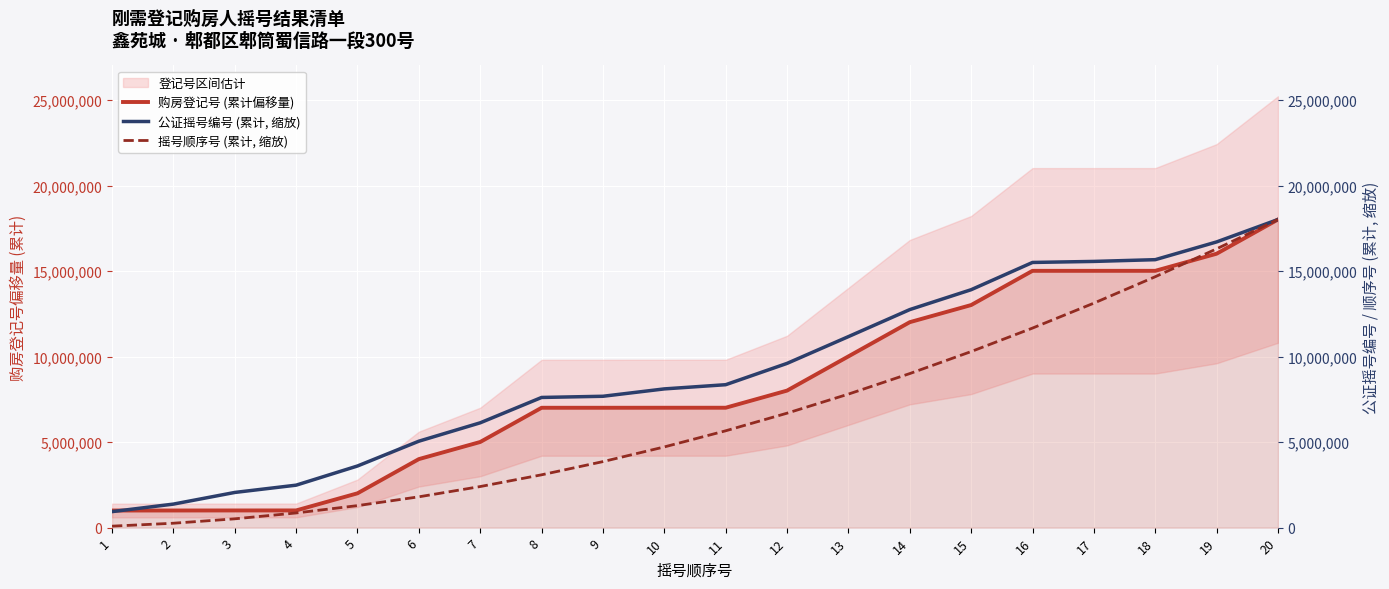

What is the total value across all series at 19?

49021505.3